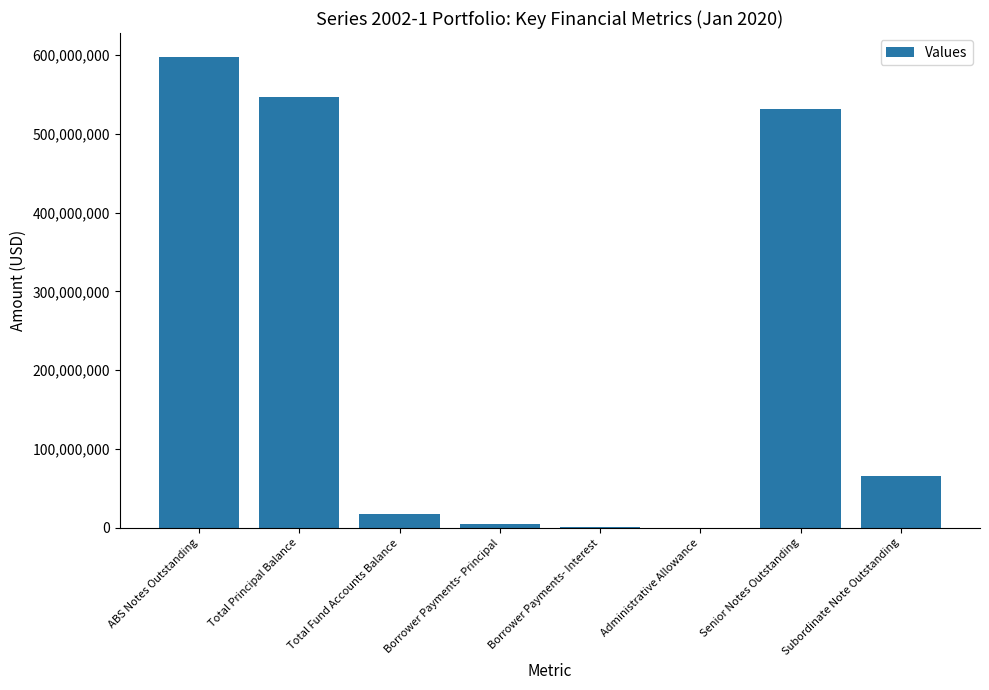

Which has a higher value, Senior Notes Outstanding or Total Fund Accounts Balance?

Senior Notes Outstanding